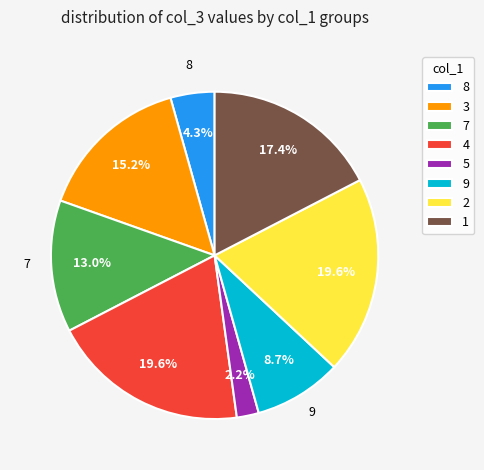

Is 7 the majority of the pie?

No